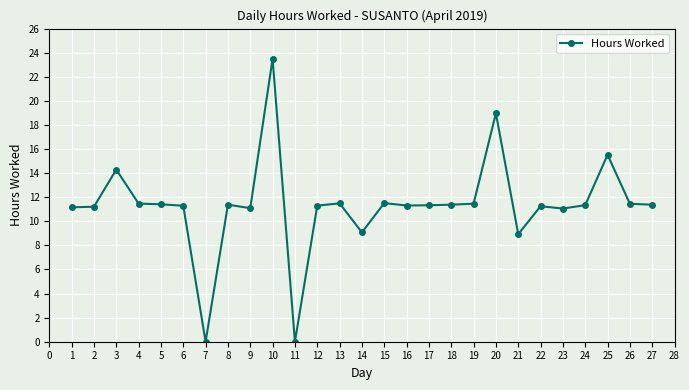

What is the value of the 27th point from the left?

11.4